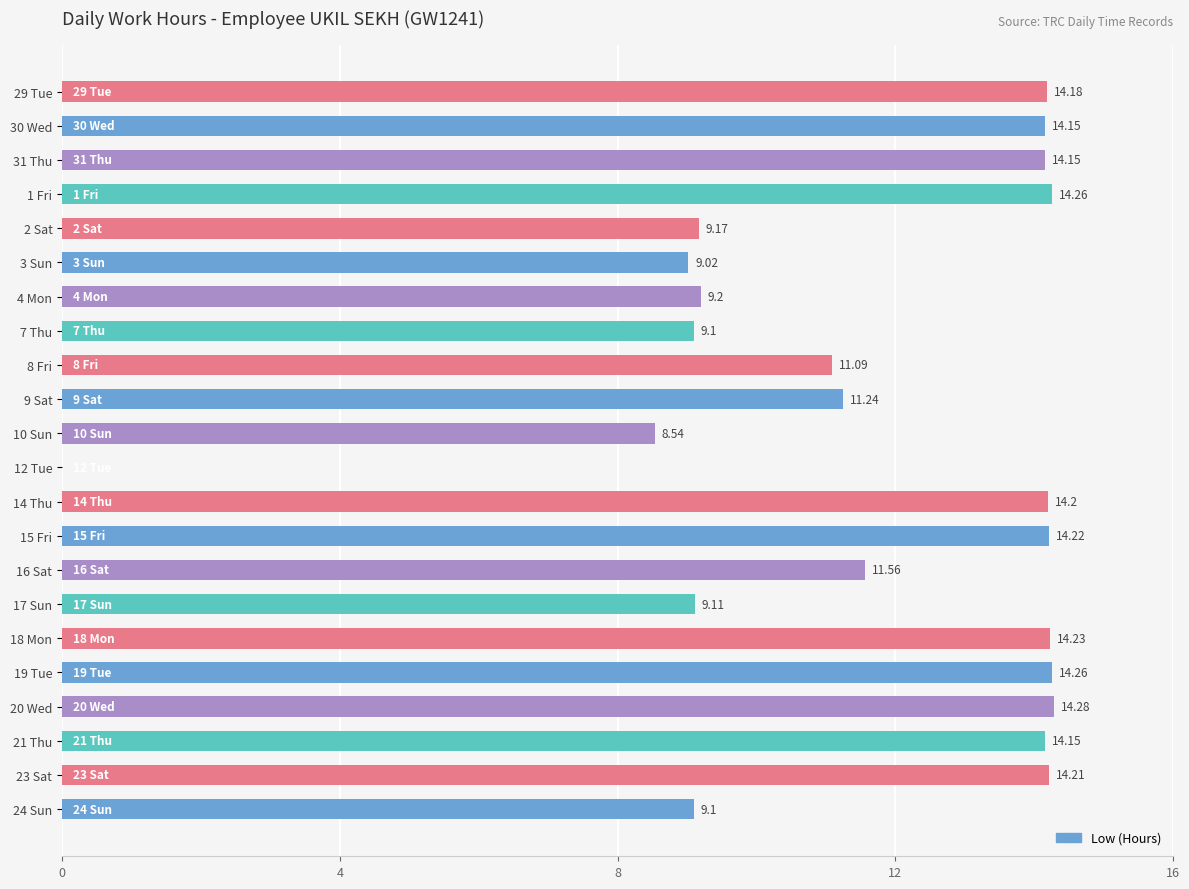

Between 31 Thu and 2 Sat, which is larger?

31 Thu